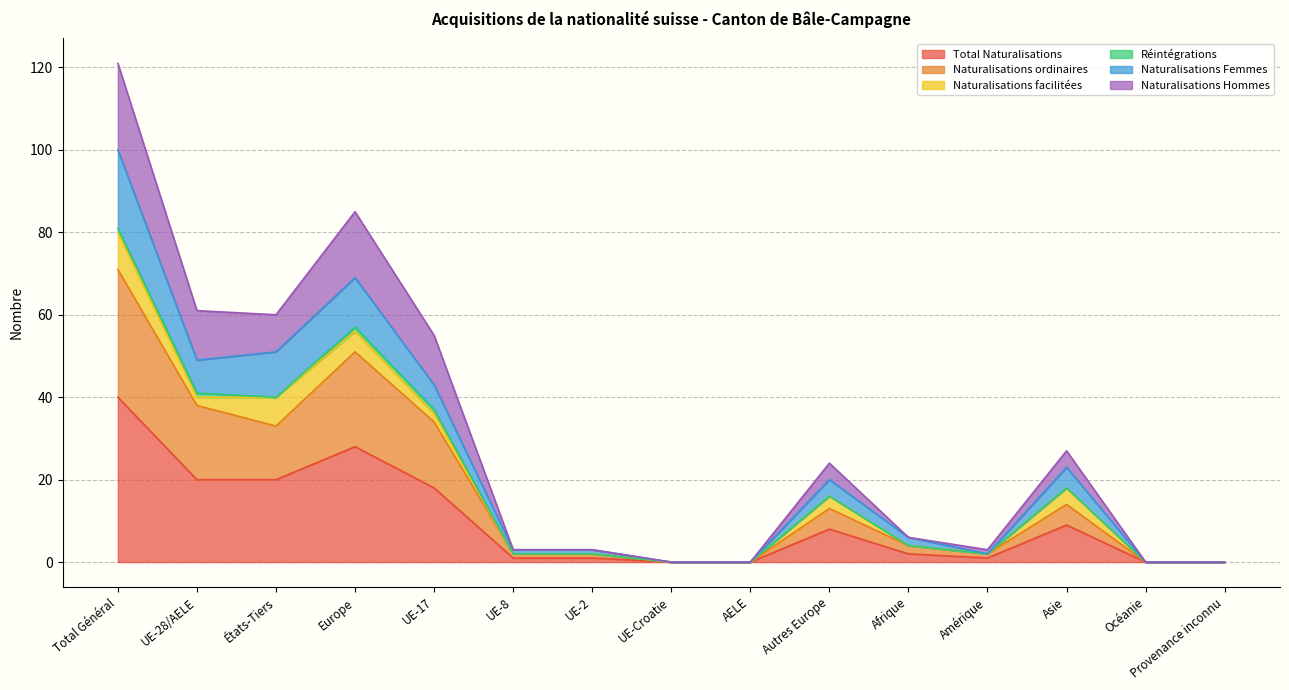

What position from the left is UE-17?

5